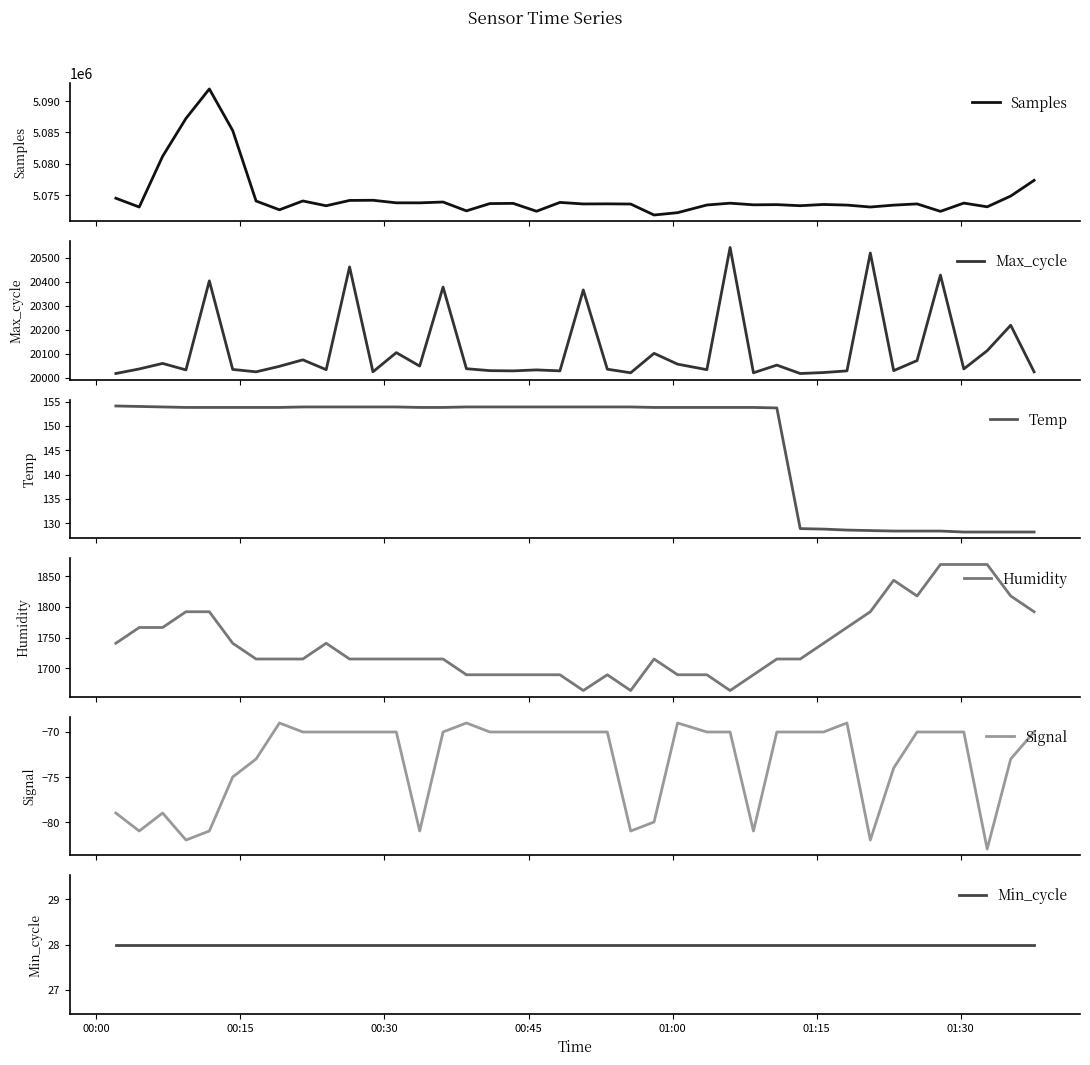

What is the highest value of the Samples series?

5091915